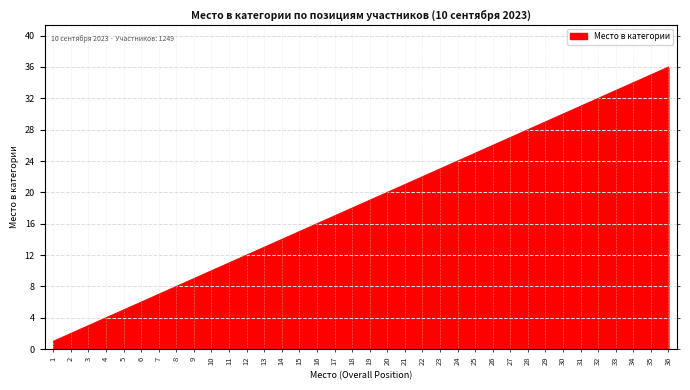

What is the value of the 4th point from the left?

4